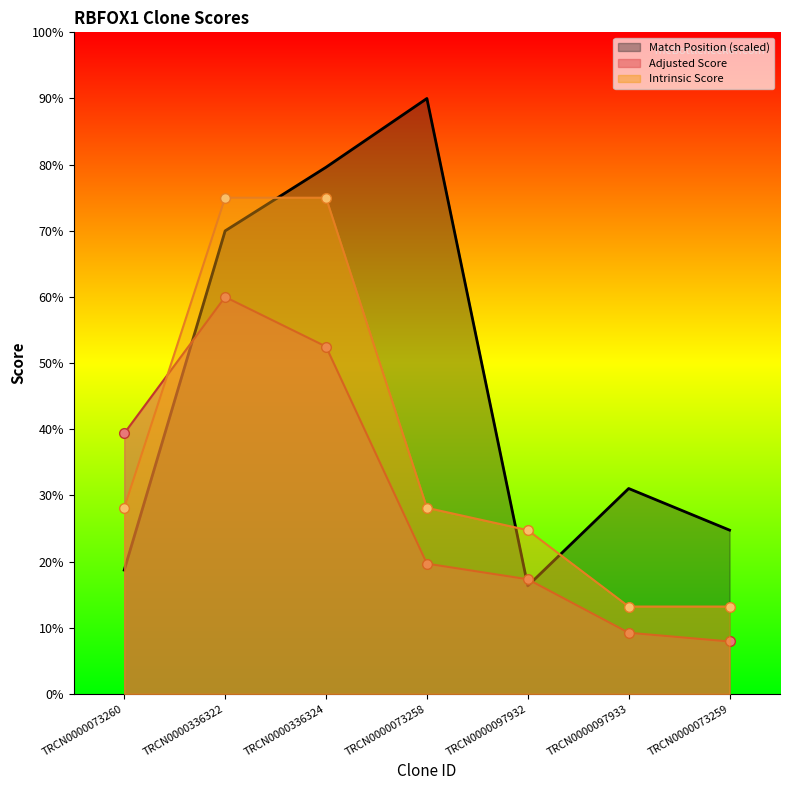

Does the chart have visible grid lines?

No